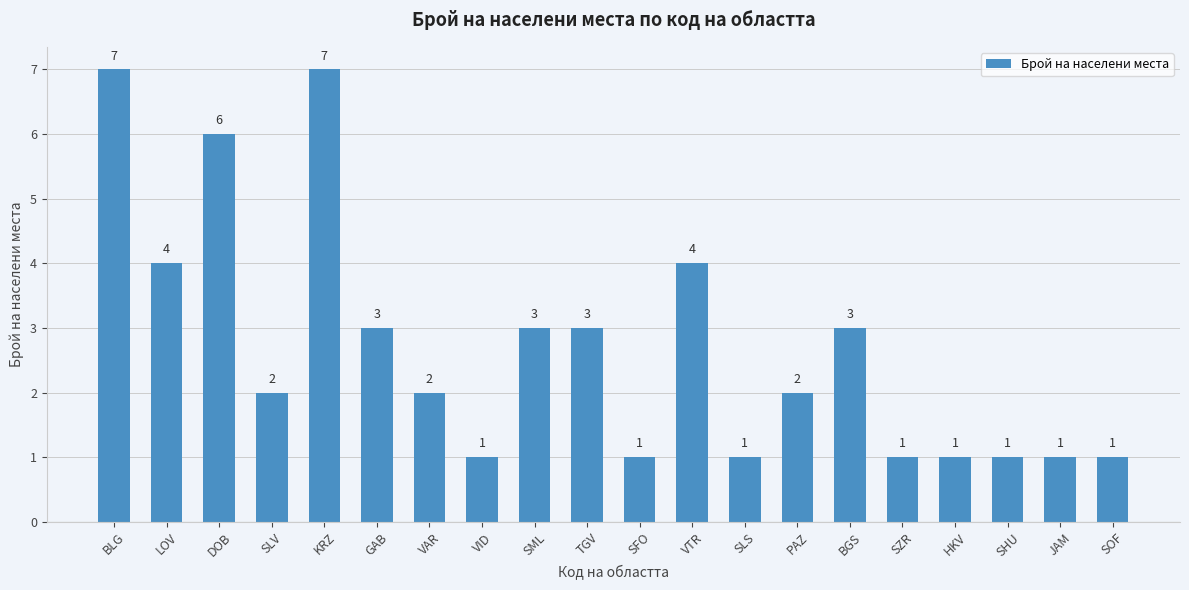

What is the change in value from DOB to SZR?

-5